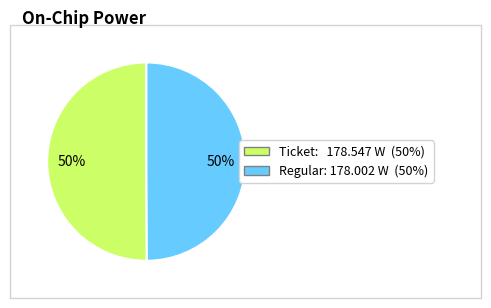

How many segments does this pie chart have?

2